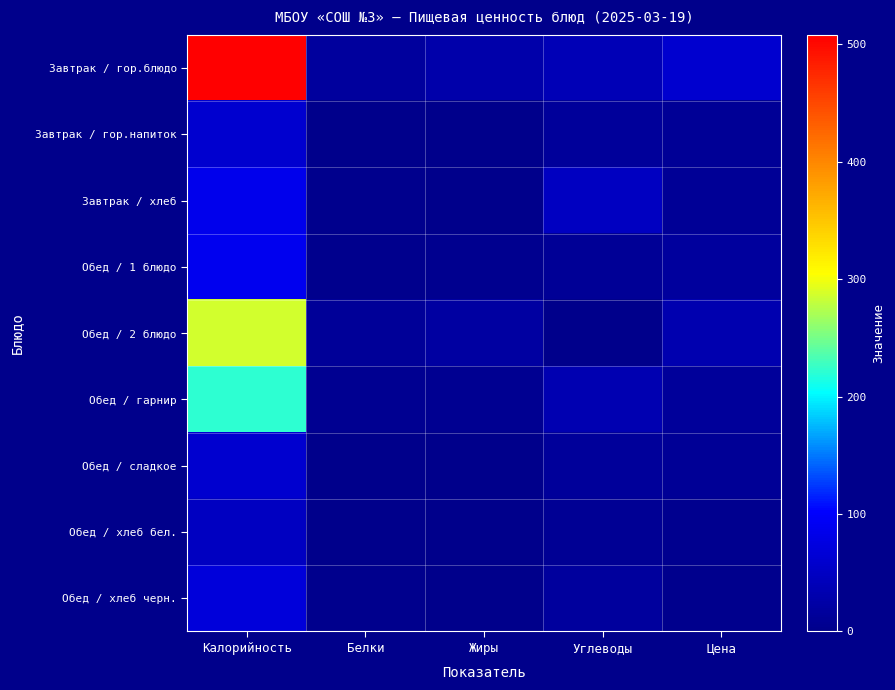

How many categories are shown in the chart?

5